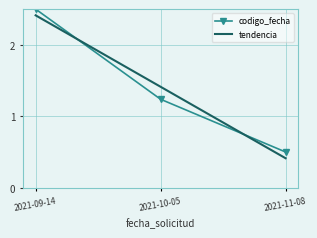

Which category has the highest value across all series?

2021-09-14